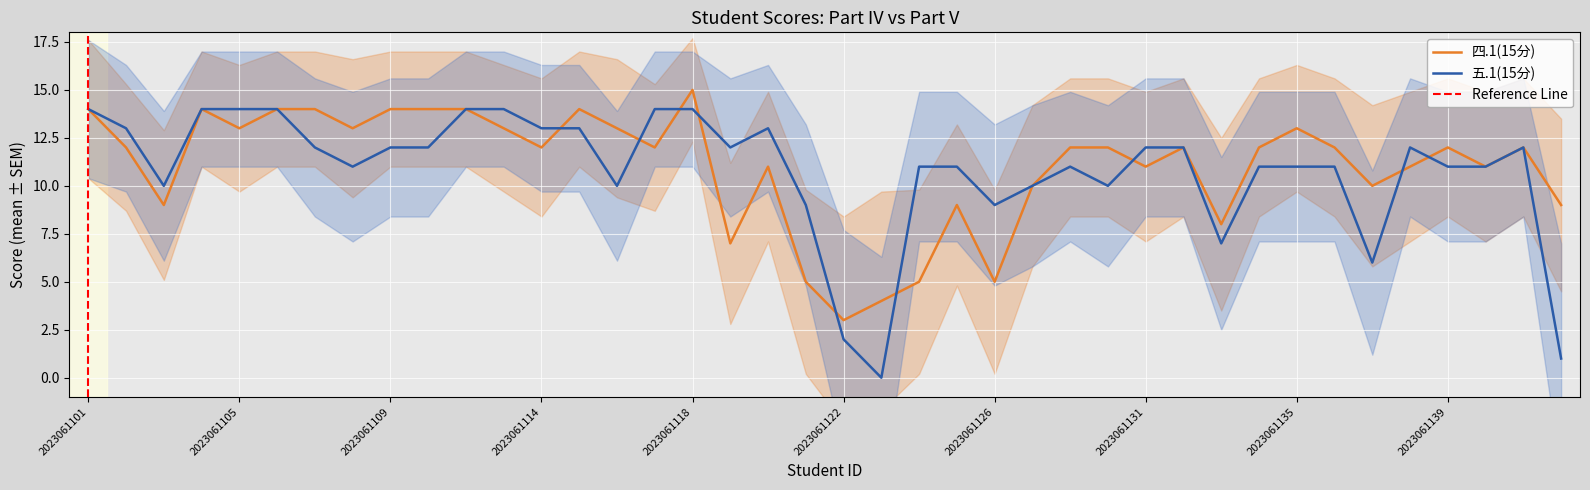

The value of 四.1(15分) at 2023061120 is 11. True or false?

True